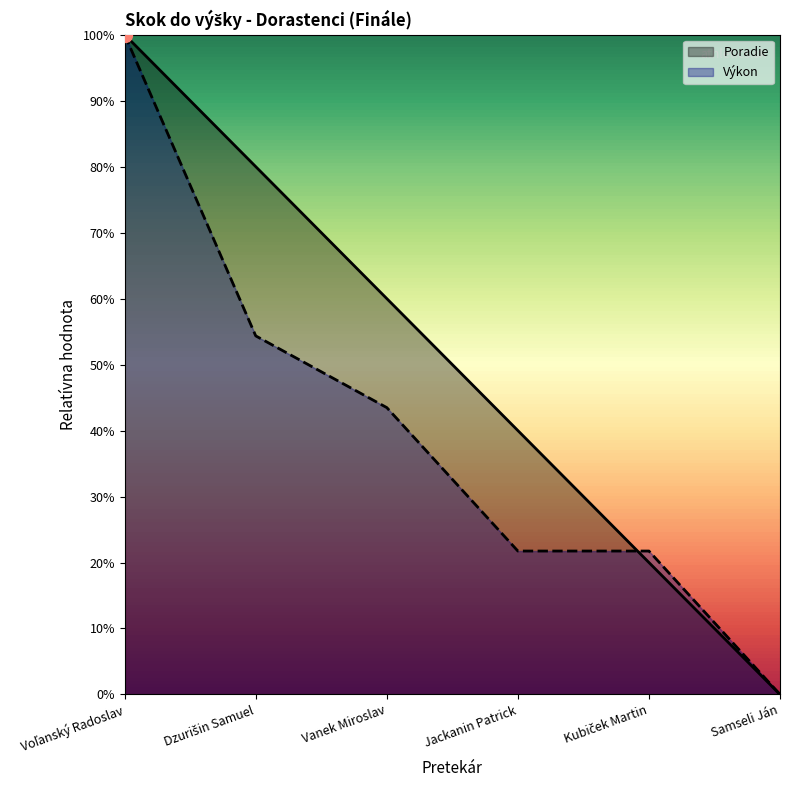

What is the sum of all Poradie values?

3.0